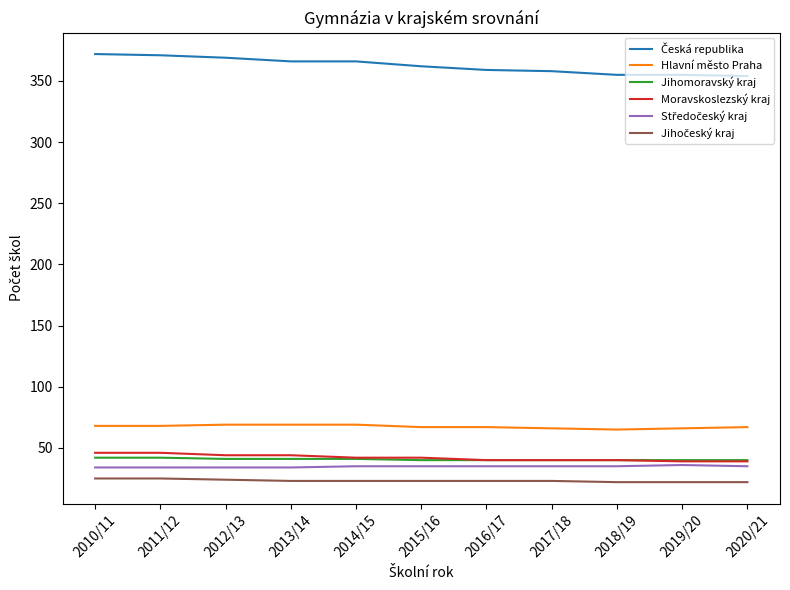

Is it true that Jihomoravský kraj equals 41 at 2012/13?

True